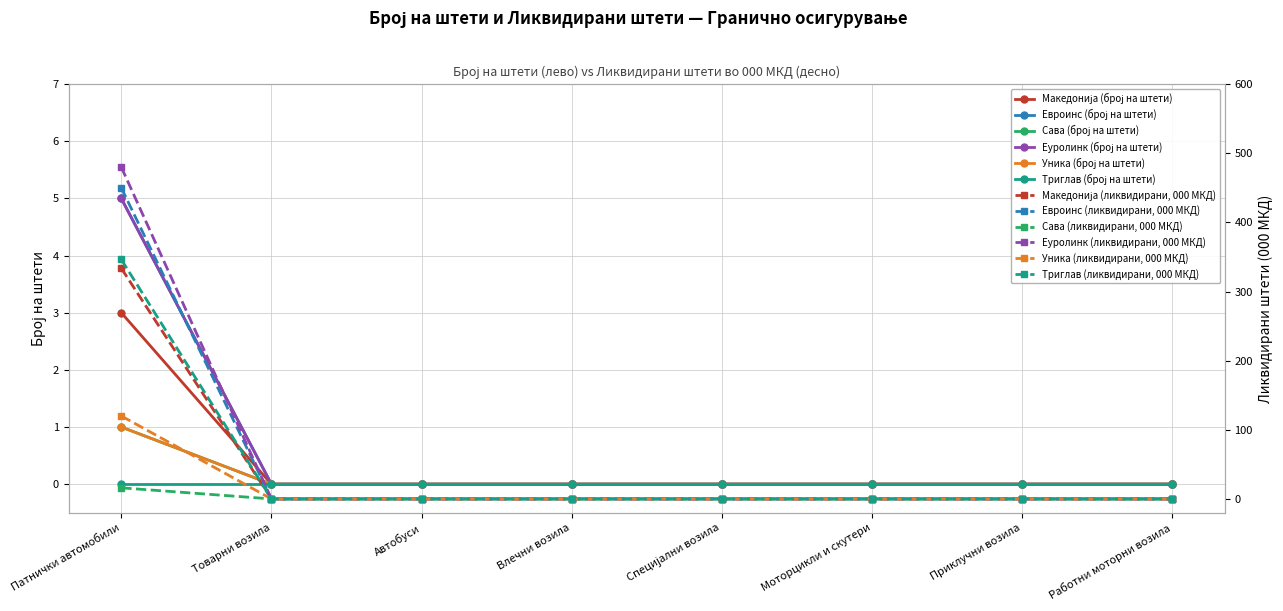

How many values in the Еуролинк series exceed 0?

1